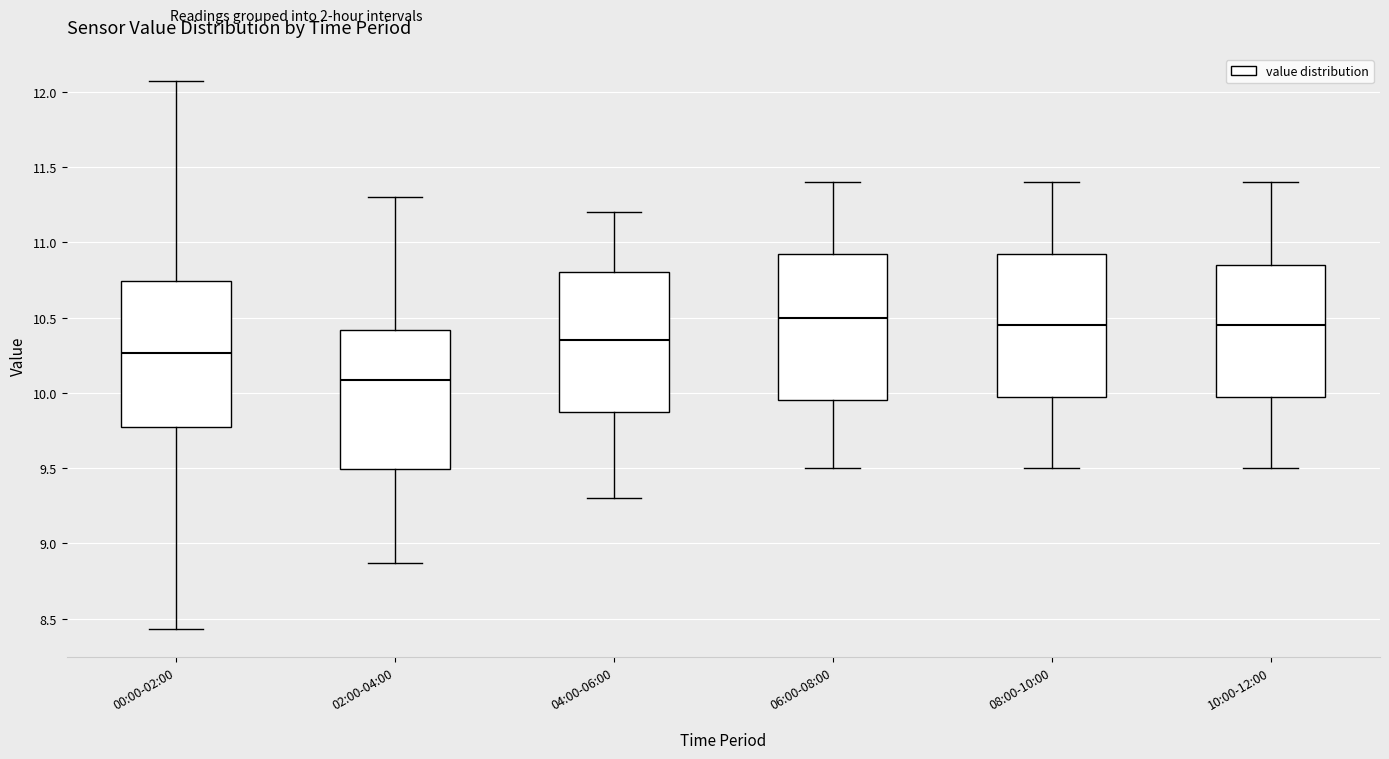

Where is the lower edge of the box for 00:00-02:00 on the y-axis? The values are not printed on the chart, so give them approximately, as read against the axis.

9.75